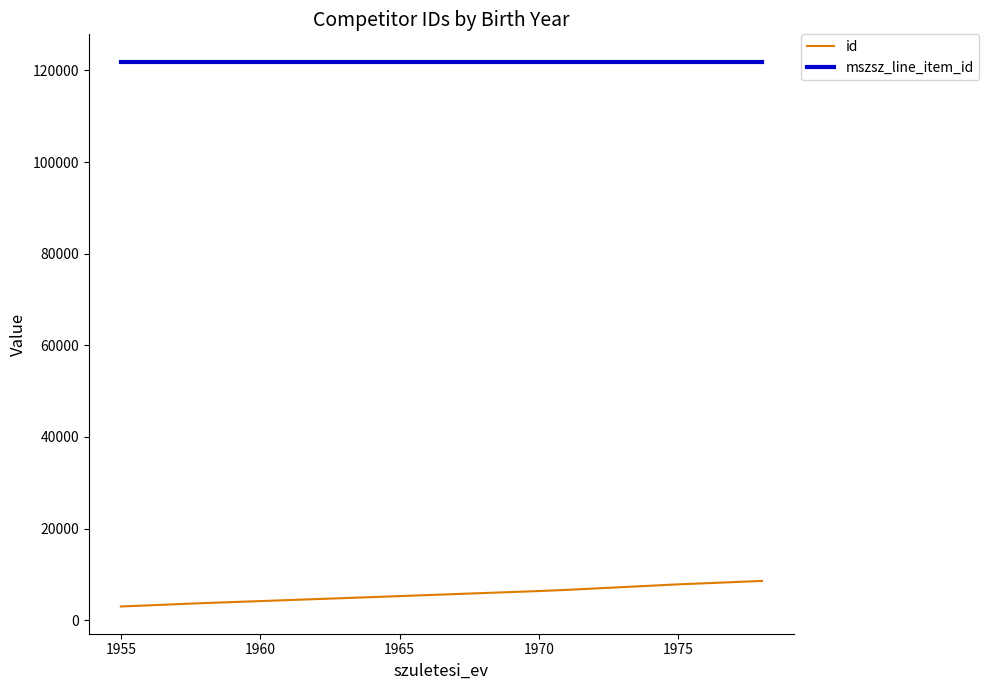

How many id values are between 3725 and 7813?

5